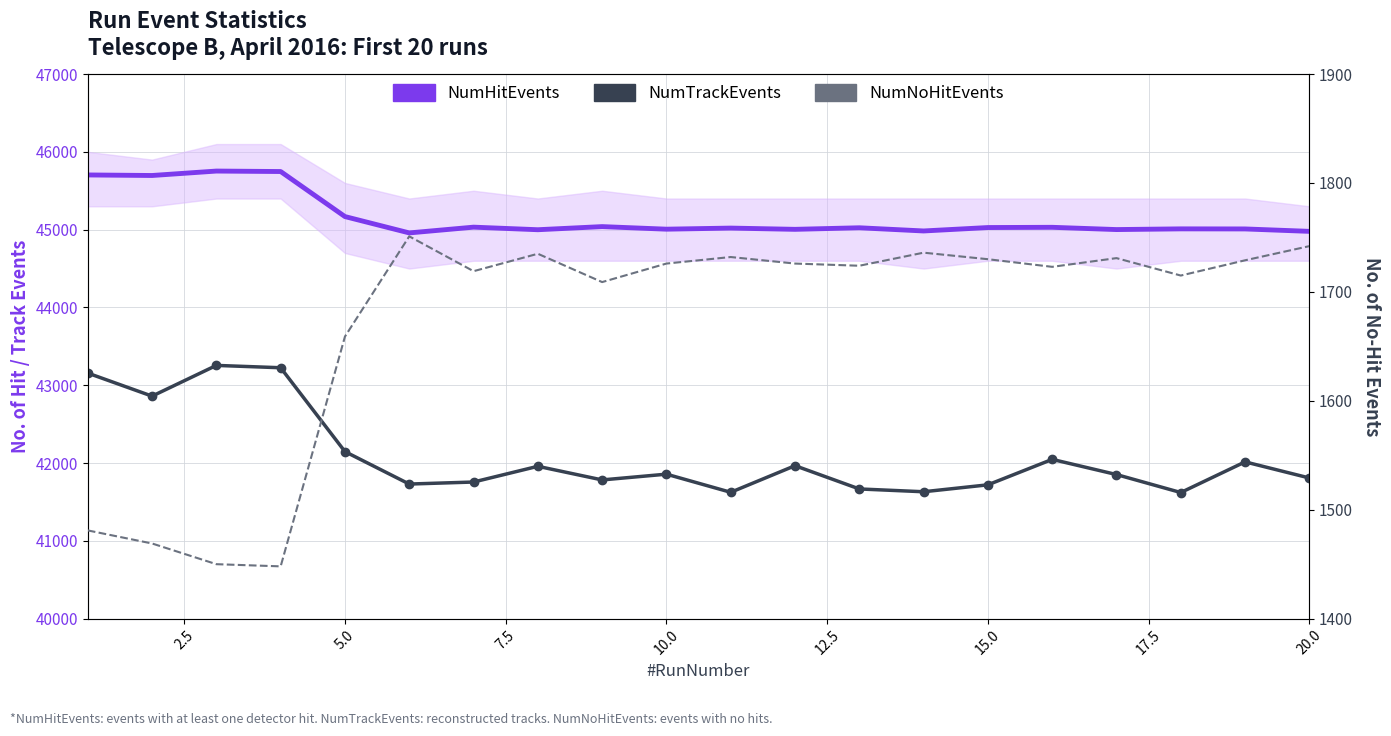

In NumHitEvents, how many points are higher than both neighbors (excluding endpoints)?

7